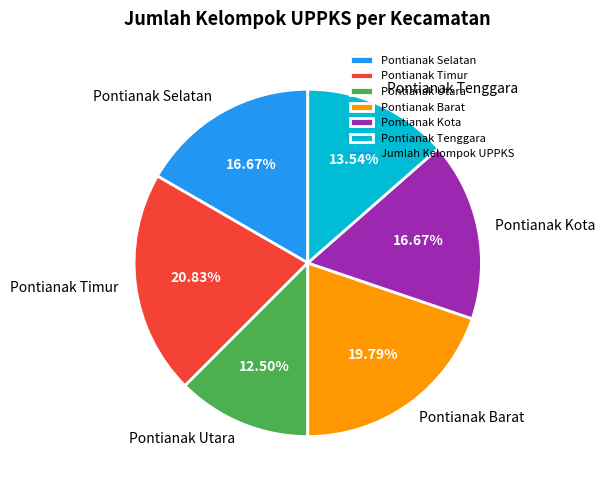

What percentage is the Pontianak Tenggara slice, to the nearest percent?

14%